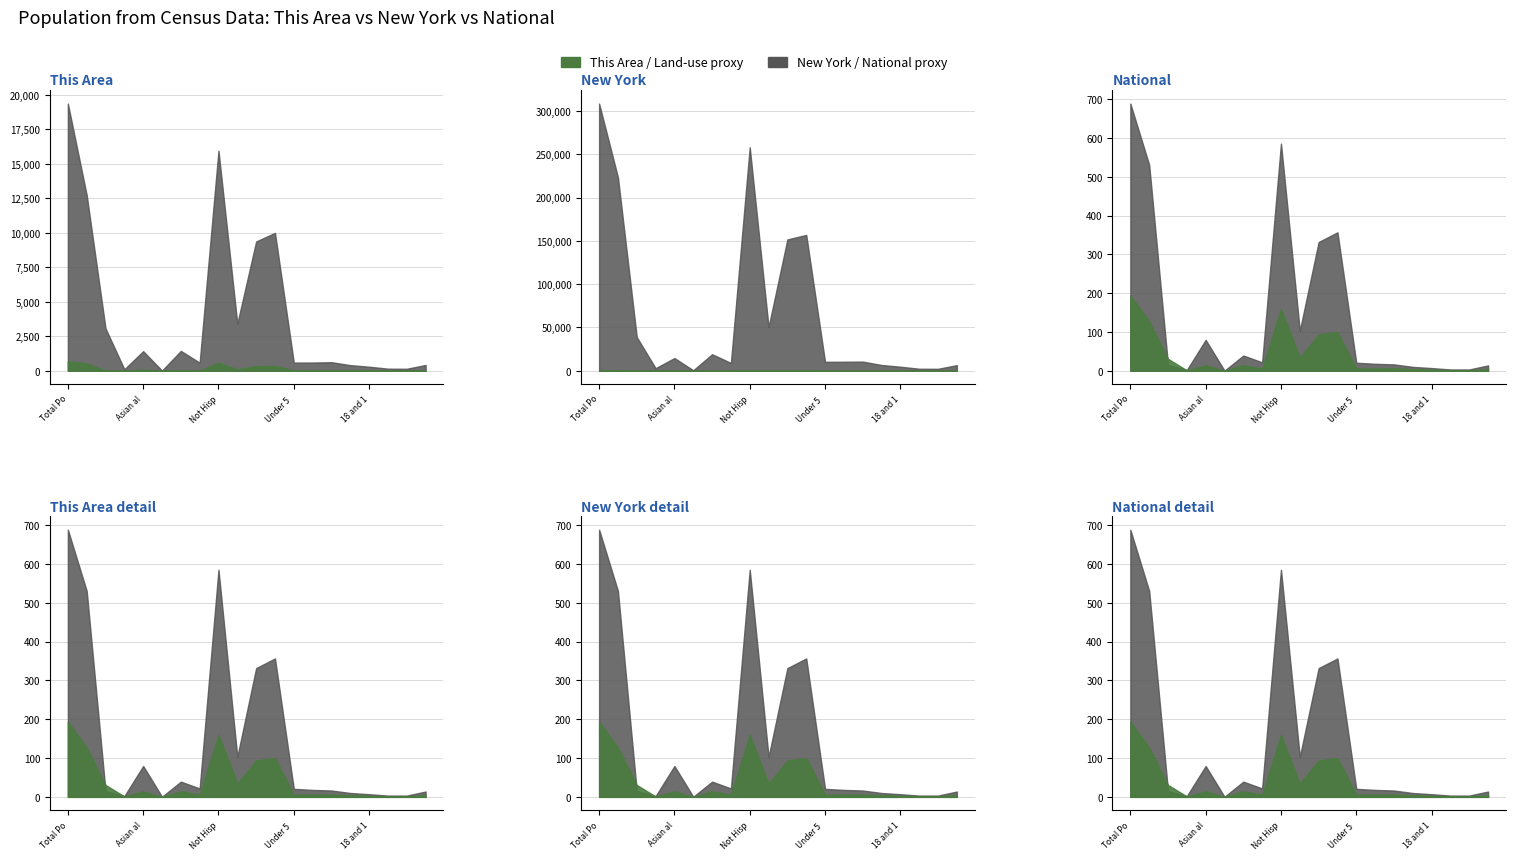

At which label does This Area reach its minimum?

Native Hawaiian and Other Pacific